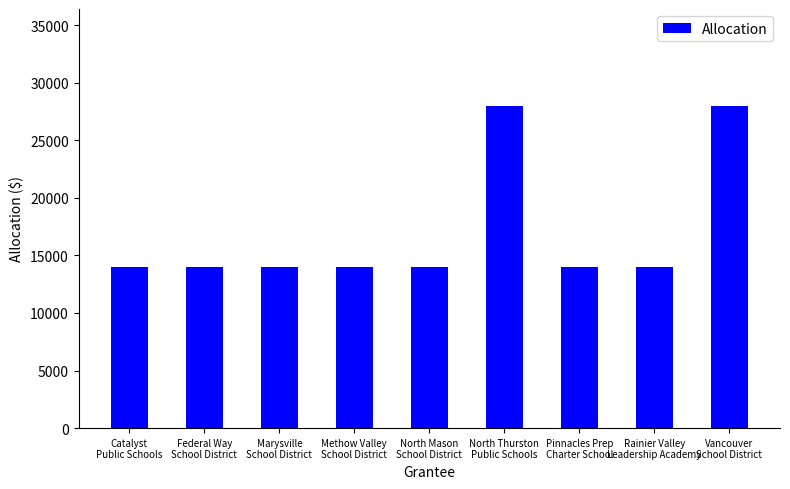

What is the value of the 2nd bar from the left?

14000